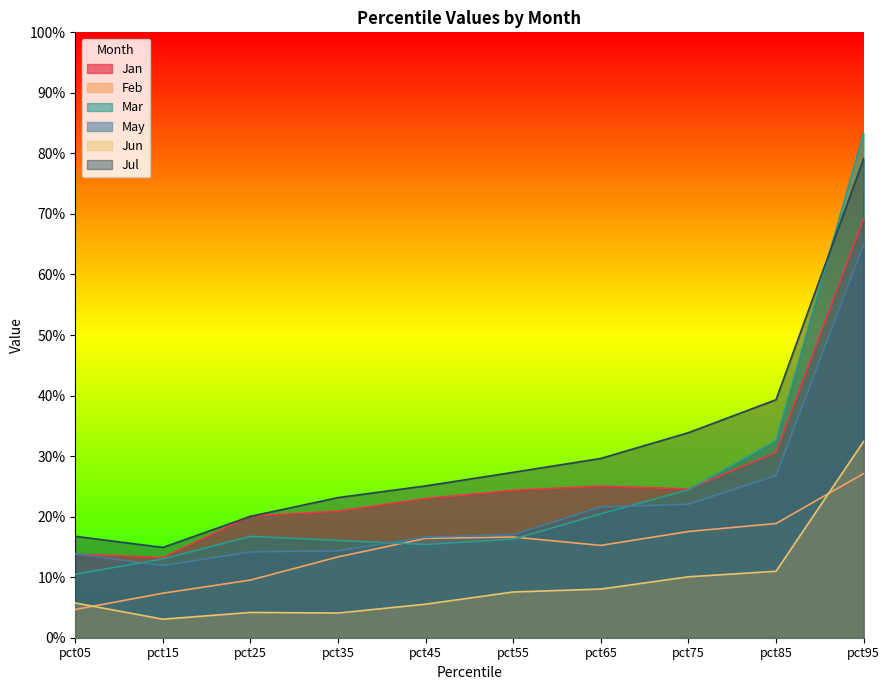

What is the sum of the May values at pct75 and pct25?

0.4